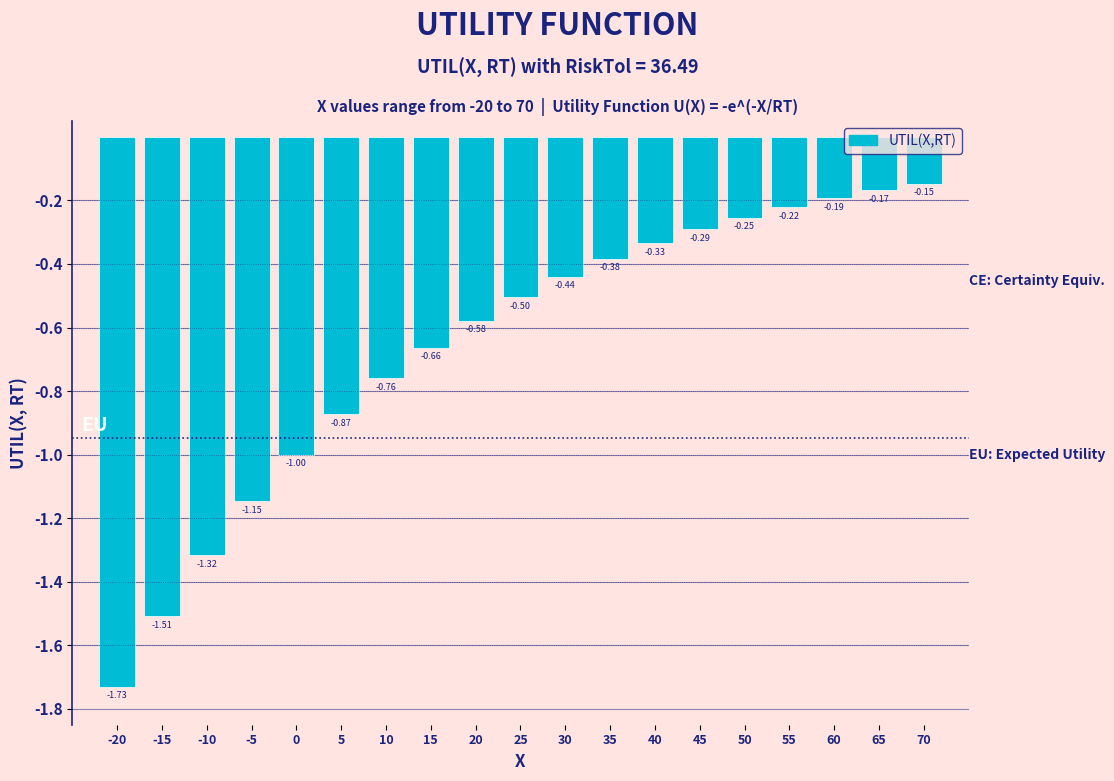

What is the change in value from 25 to 30?

+0.1